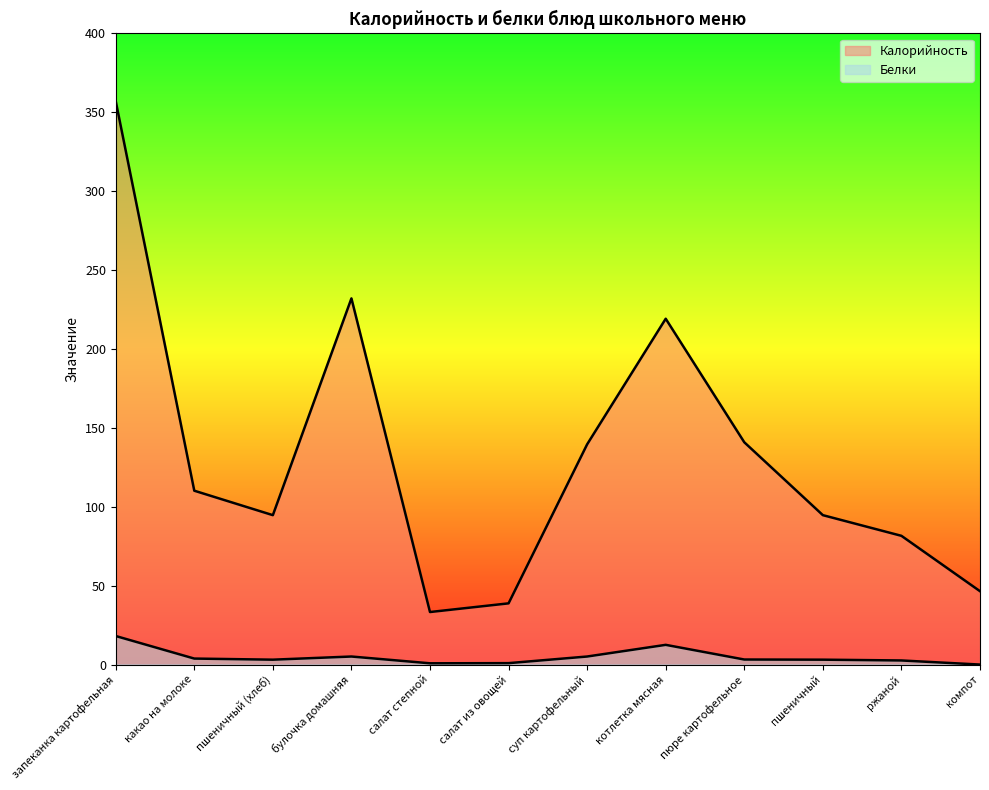

The value of Калорийность at пшеничный is 30.2. True or false?

False